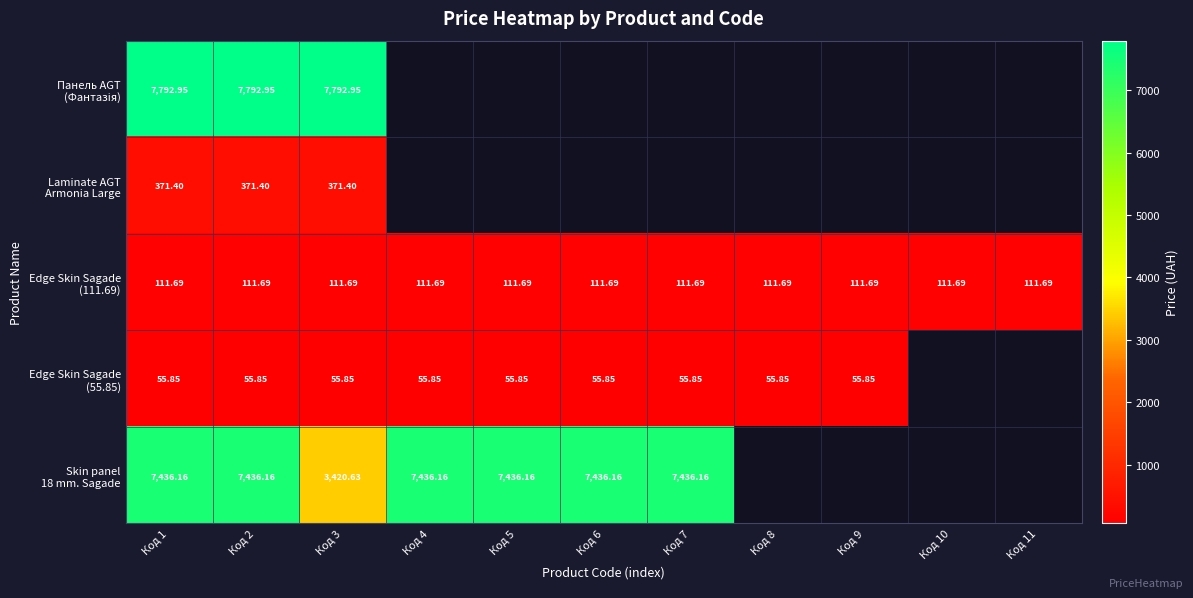

What value does the Панель AGT (Фантазія) series have at Код 2?

7792.9